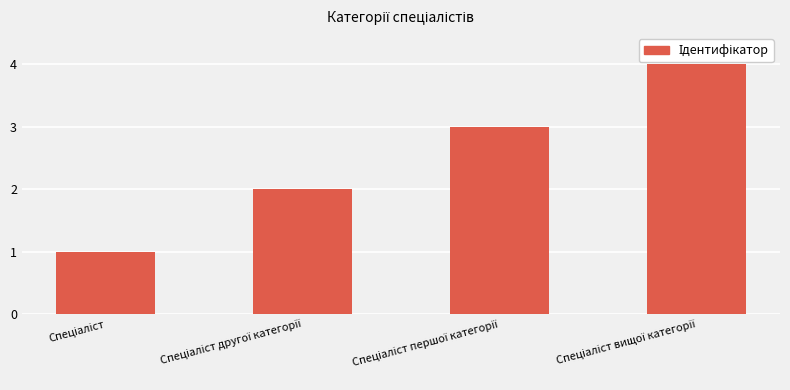

What is the maximum value shown in the chart?

4